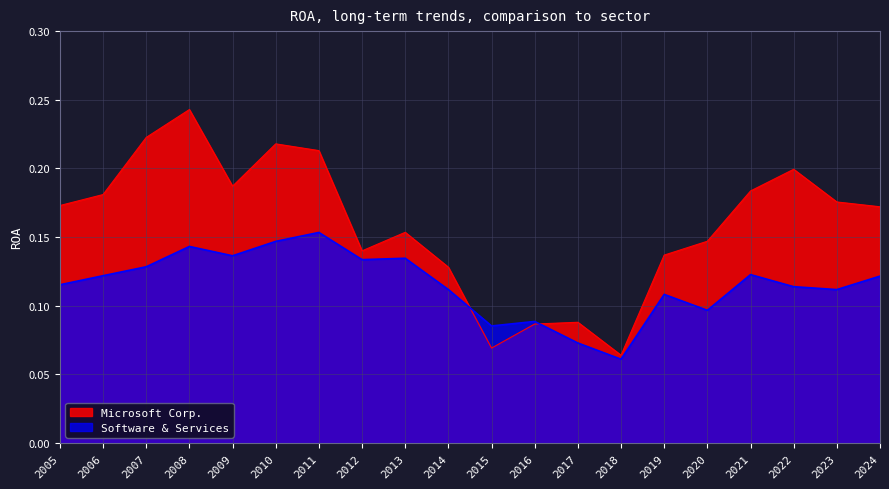

What is the highest value of the Microsoft Corp. series?

0.2